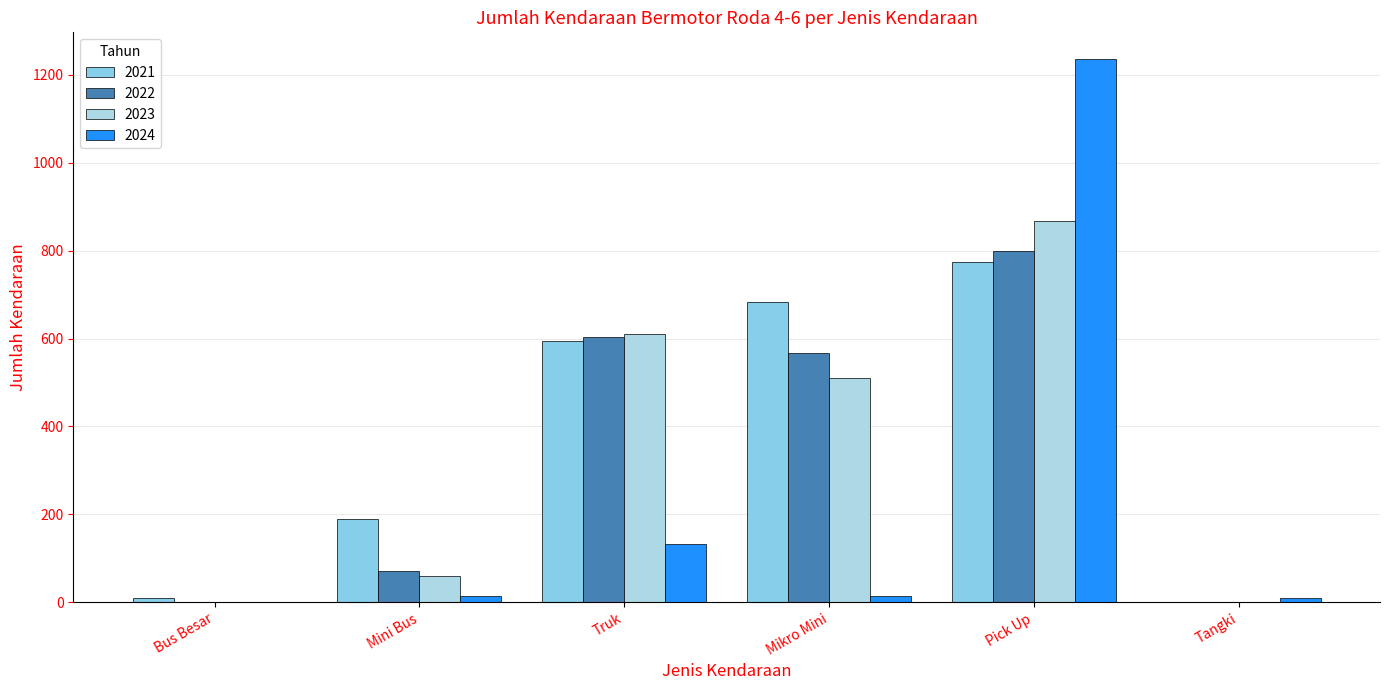

Does the chart contain stacked bars?

No